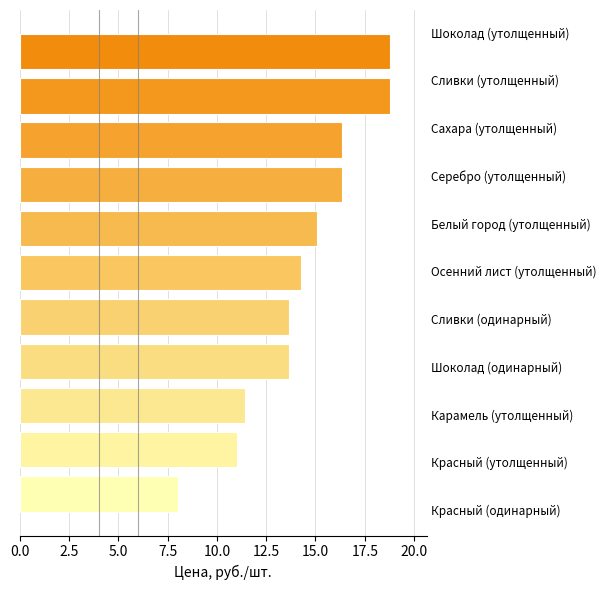

What is the difference between the second highest and minimum values?

10.7